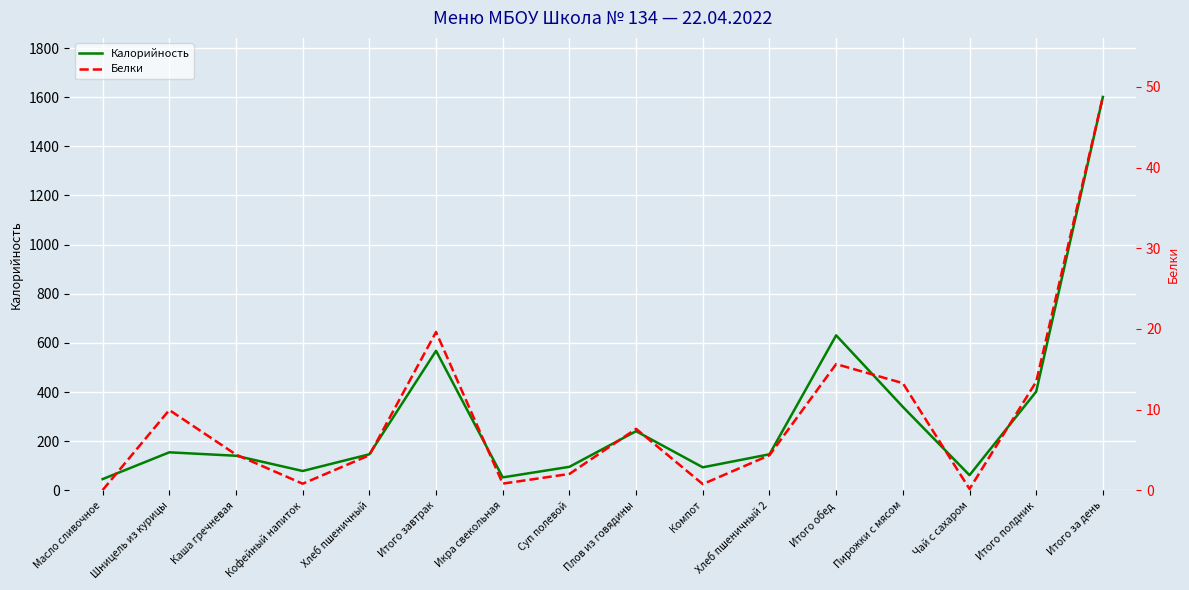

How many interior local peaks does the Калорийность series have?

4